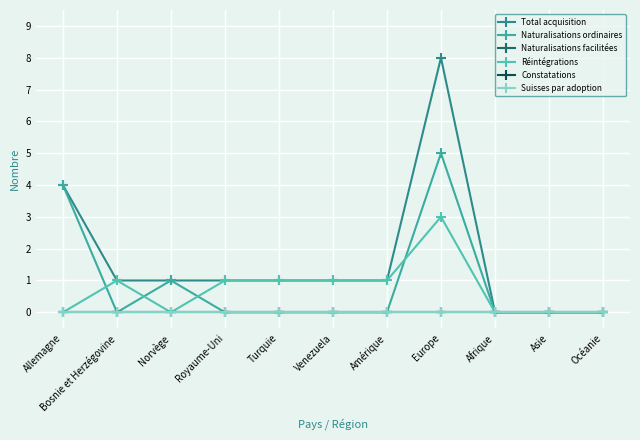

Is this an area chart (filled region under the line)?

No